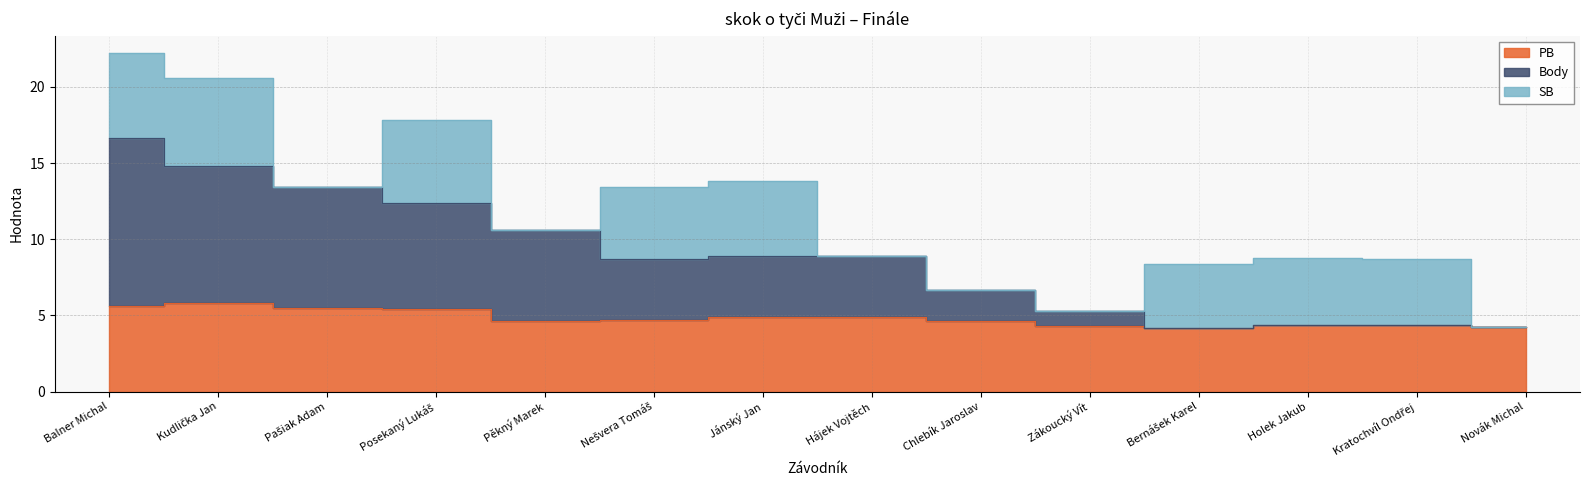

Which category has the lowest value in the Body series?

Bernášek Karel